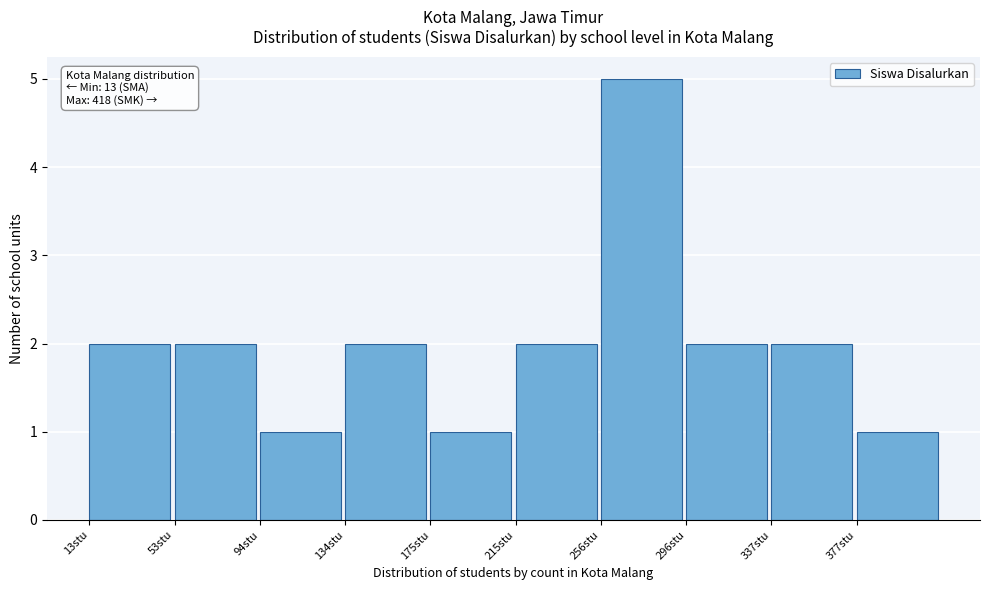

Which range on the x-axis has the tallest bar?

256.0 to 296.5